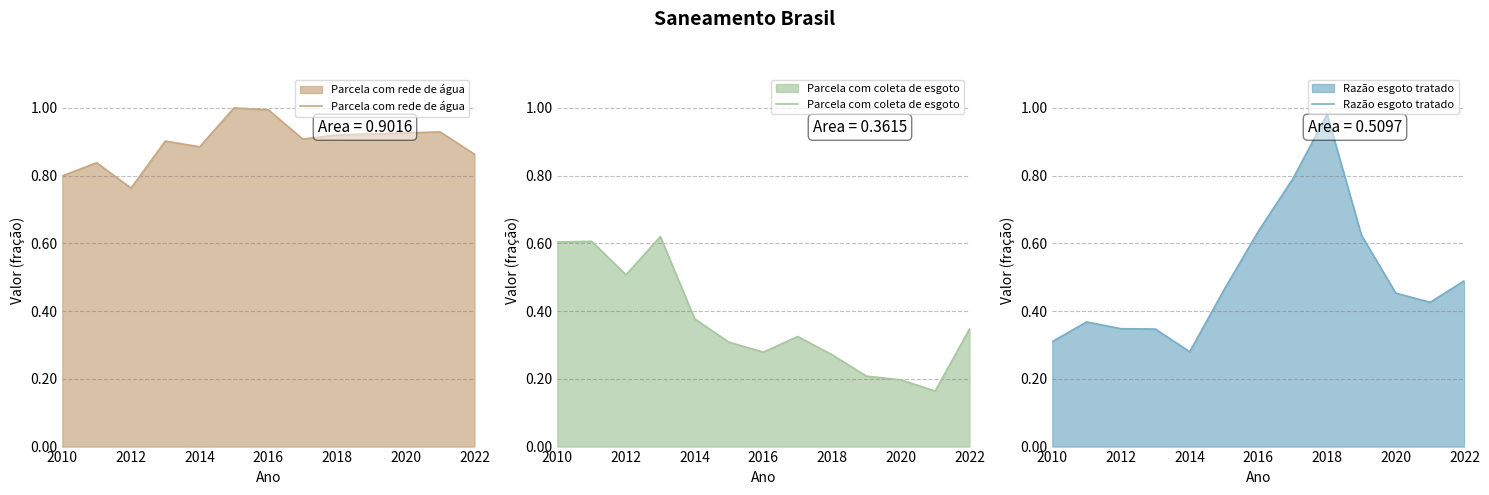

The Parcela com coleta de esgoto series shows 0.3 at 2020. True or false?

False